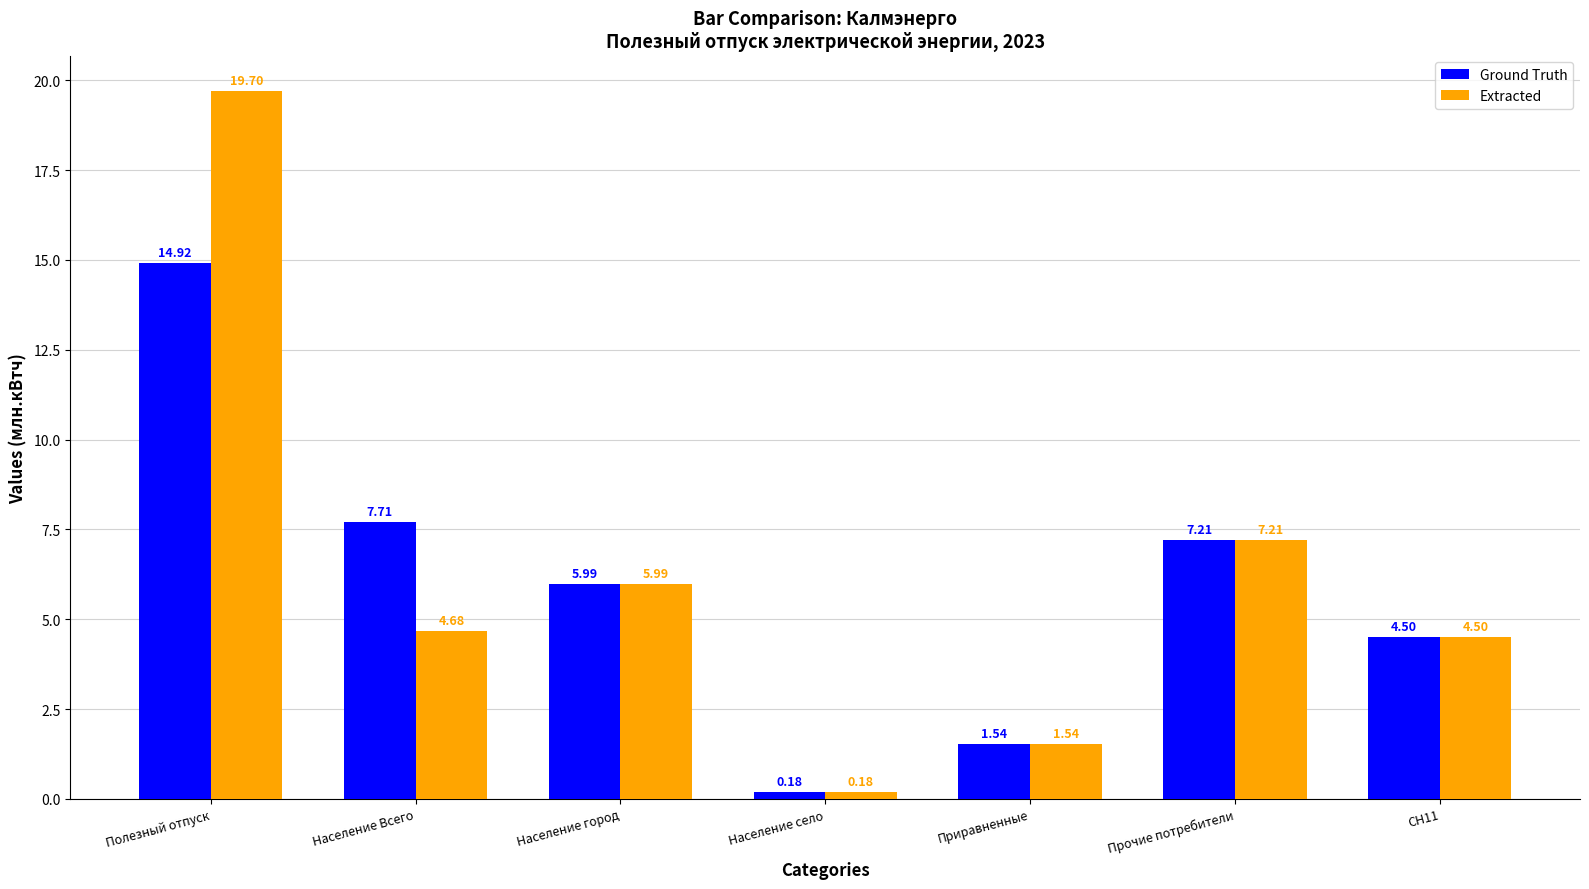

What is the highest value of the Extracted series?

19.7